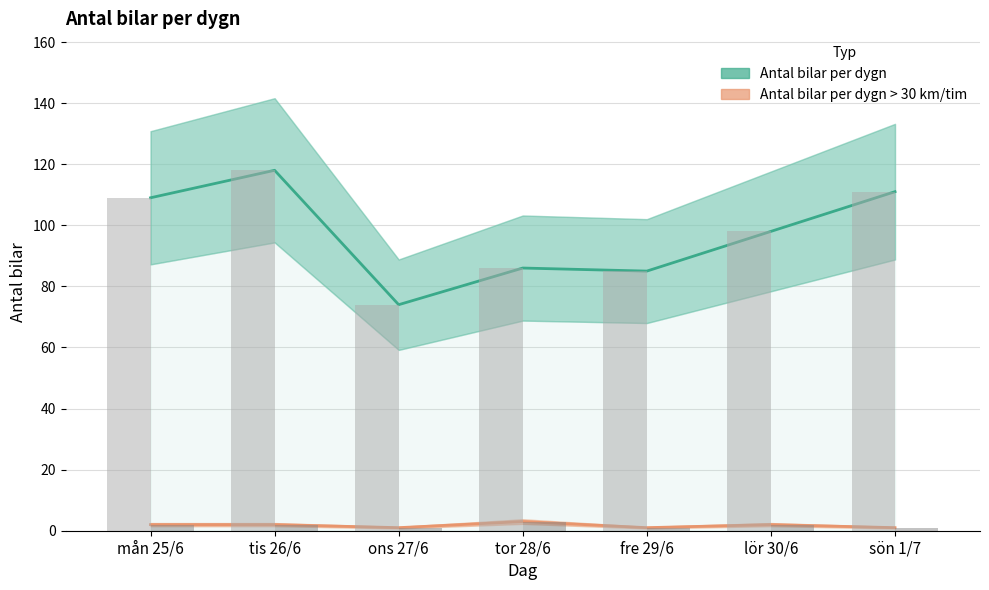

Which has a higher value, mån 25/6 or lör 30/6?

mån 25/6